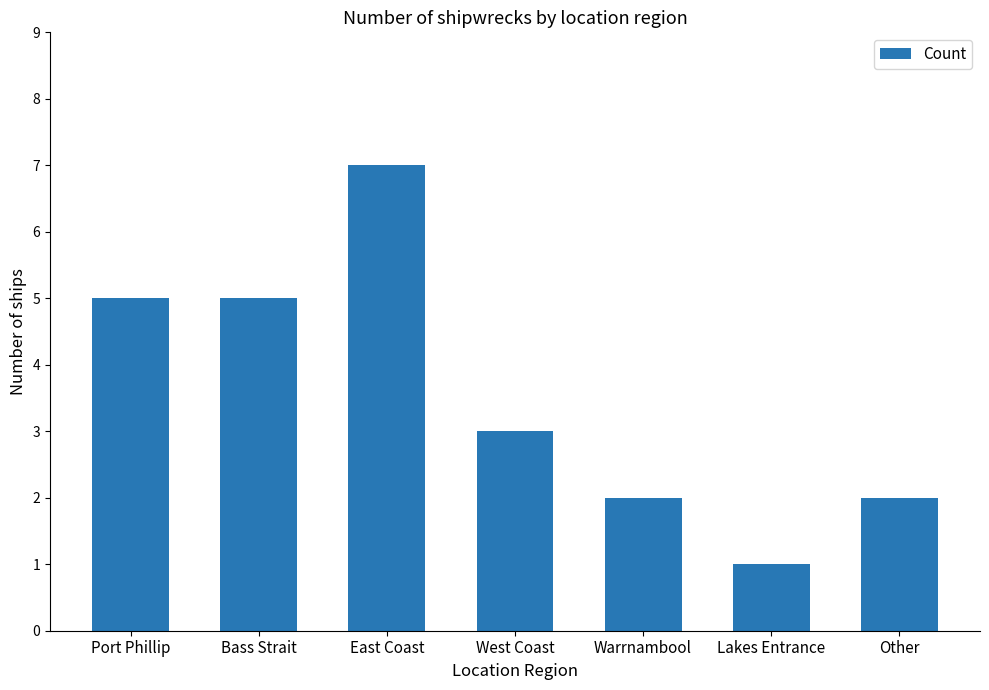

How many series are shown in this chart?

1